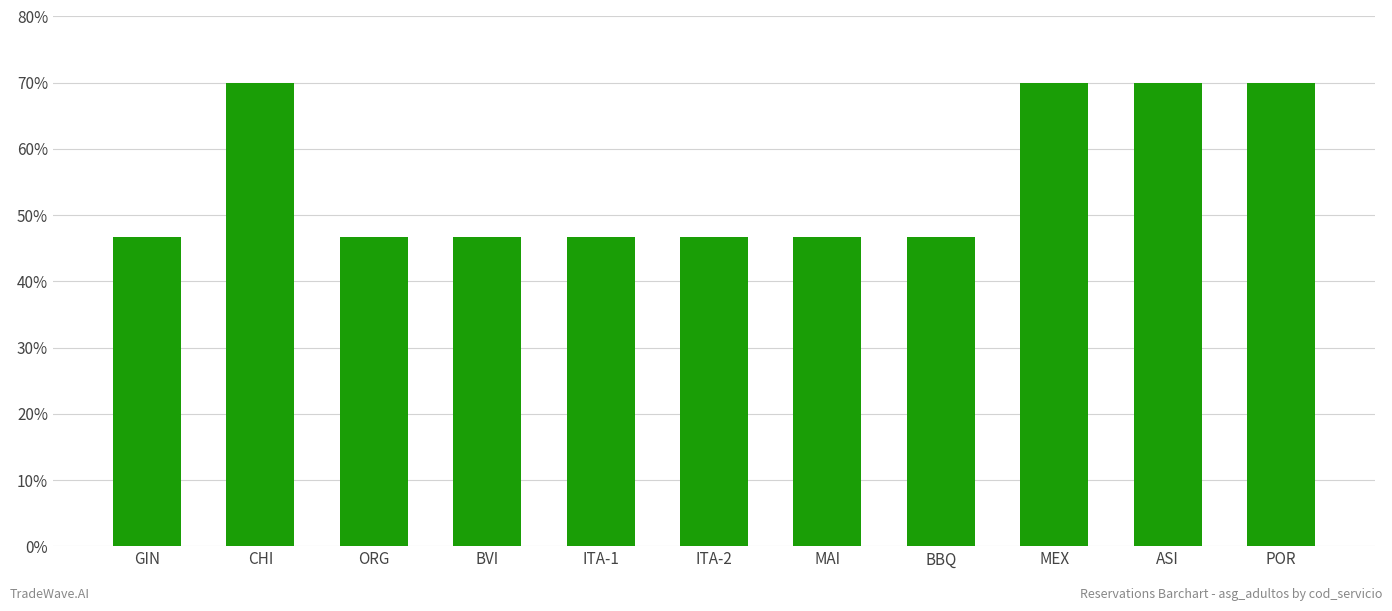

Reading left to right, what are all the values shown in this chart?

GIN=46.7	CHI=70.0	ORG=46.7	BVI=46.7	ITA-1=46.7	ITA-2=46.7	MAI=46.7	BBQ=46.7	MEX=70.0	ASI=70.0	POR=70.0